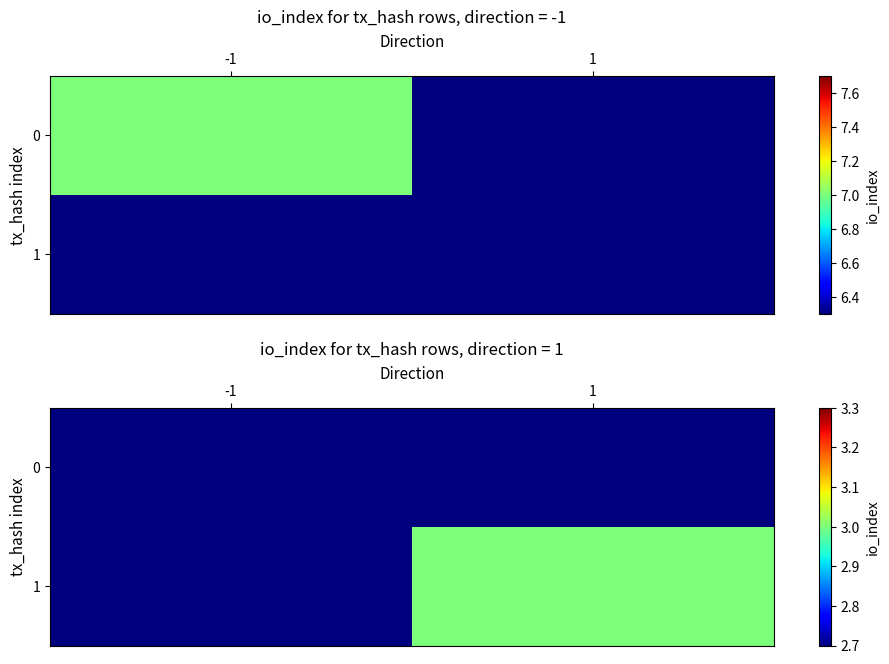

Which has a higher value, 1 or -1?

-1